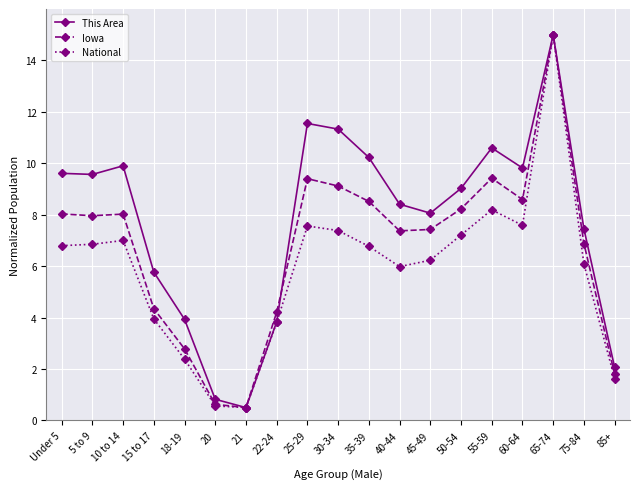

Where does the National series first go above 6?

Under 5